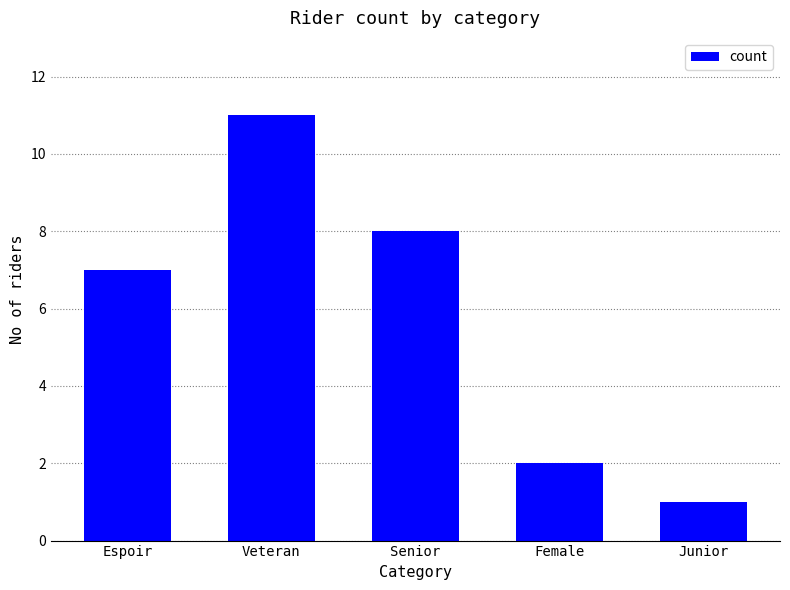

Rank the categories by value from highest to lowest.

Veteran, Senior, Espoir, Female, Junior